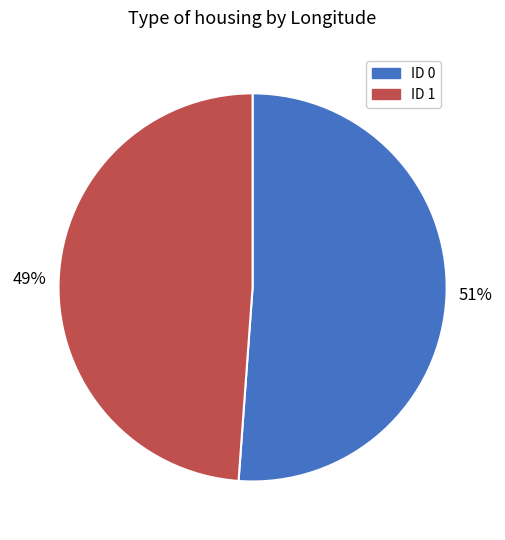

How many segments does this pie chart have?

2